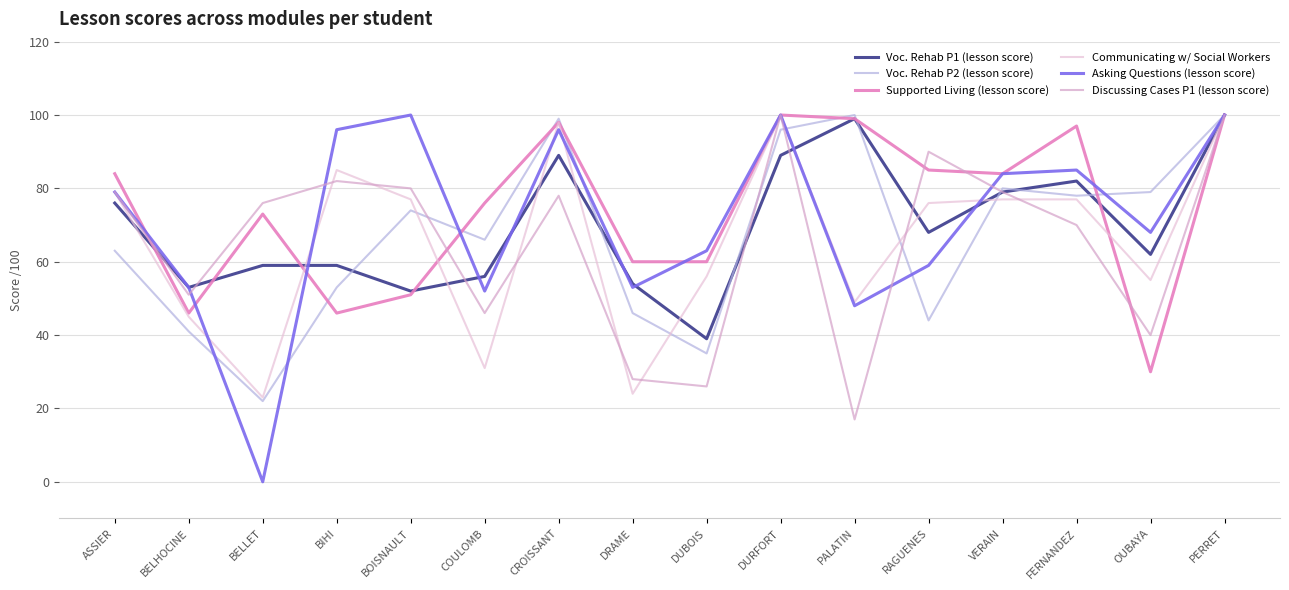

What position from the left is DRAME?

8